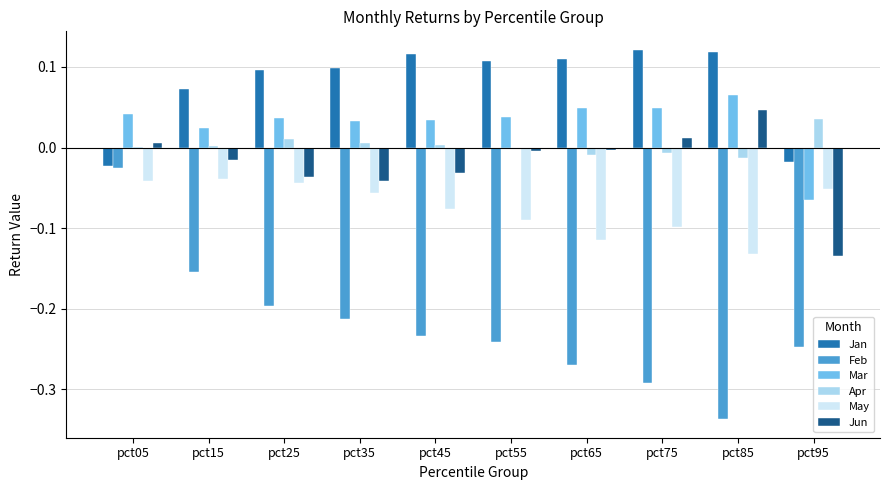

What is the sum of all Mar values?

0.3